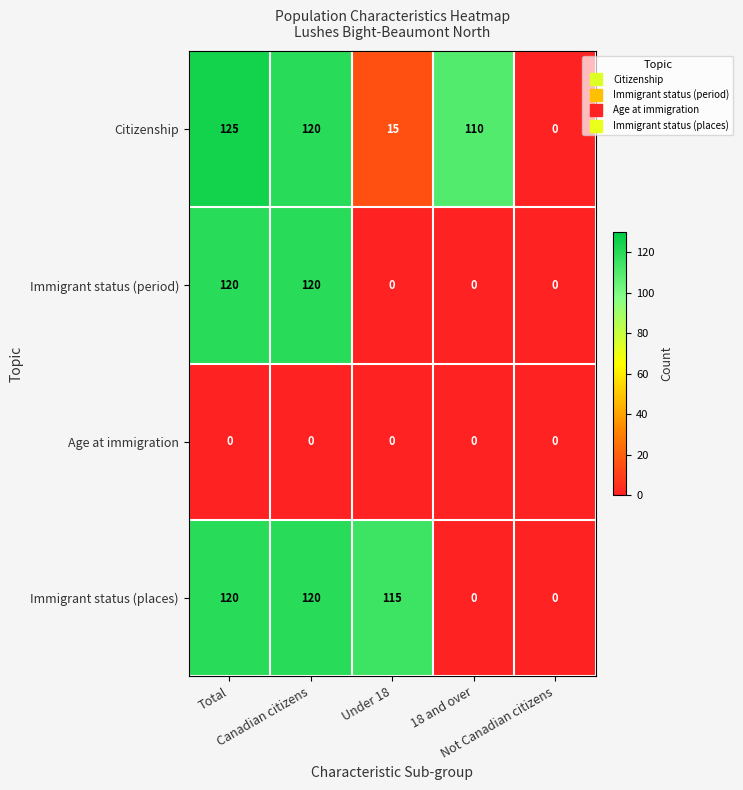

What is the difference between the maximum and second lowest values in the Immigrant status (period) series?

120